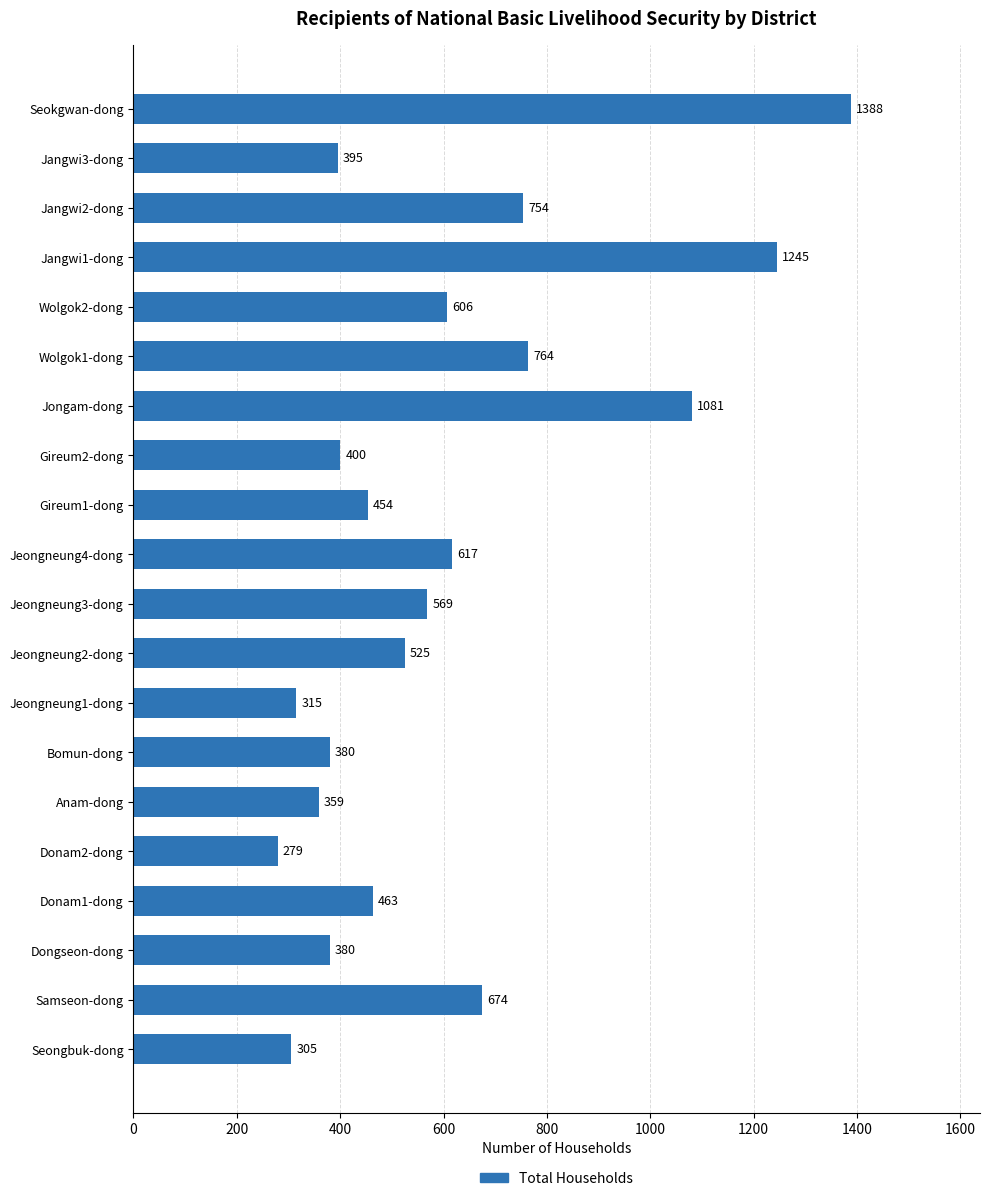

Is it true that the value at Jeongneung2-dong is 525?

True